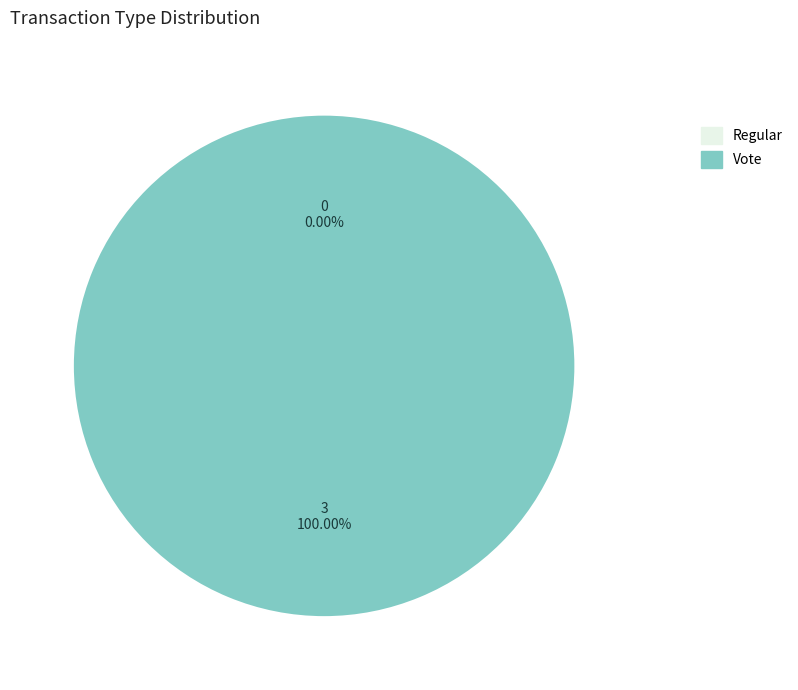

To the nearest percent, what portion does Vote represent?

100%